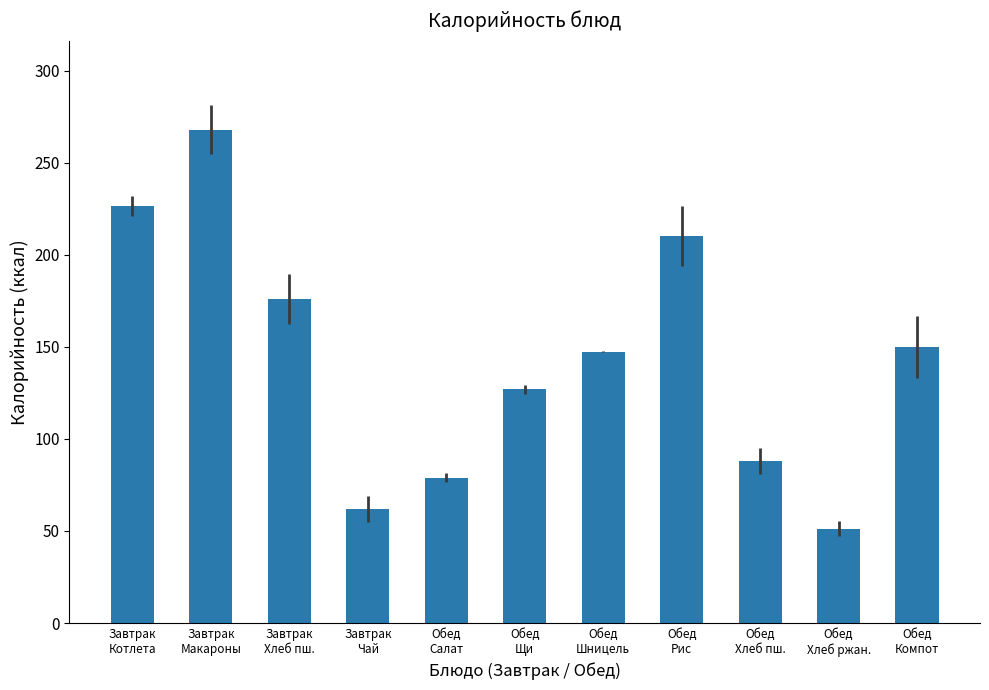

The chart shows a value of 88.0 at Обед
Хлеб пш.. True or false?

True